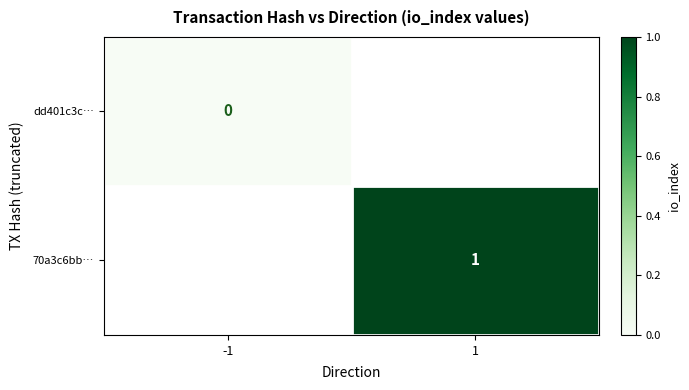

Count the number of categories in the chart.

2